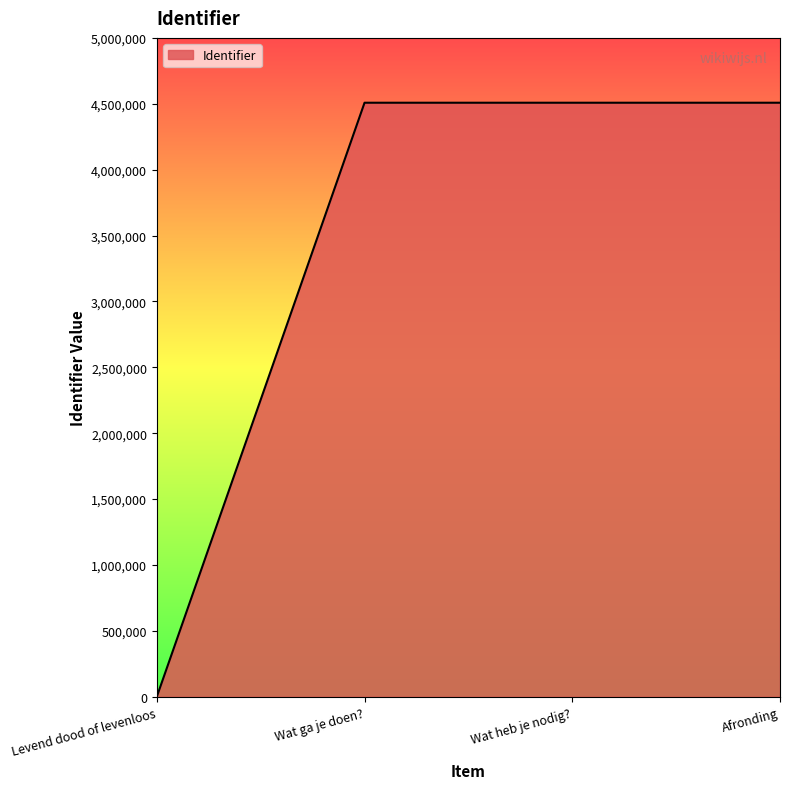

True or false: the data shows 1402508 at Wat ga je doen?.

False